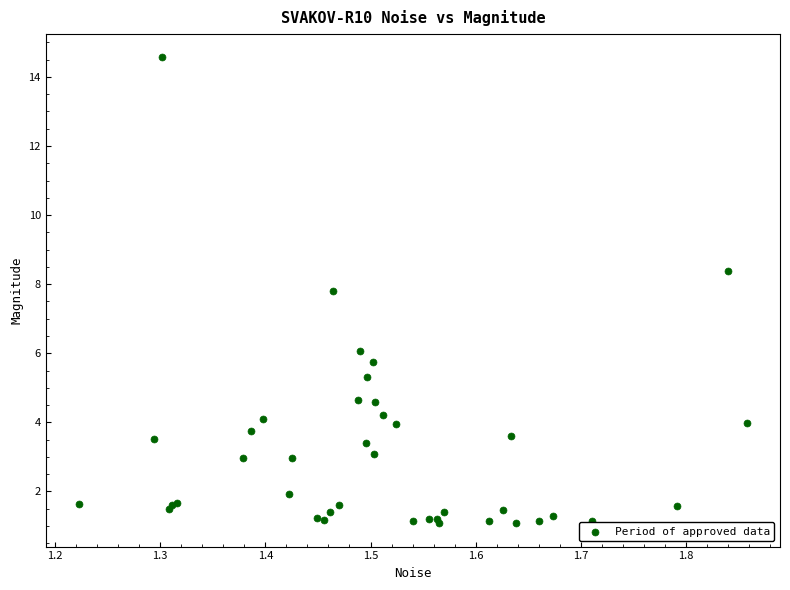

What Y value in the scatter plot is closest to 7?

7.8